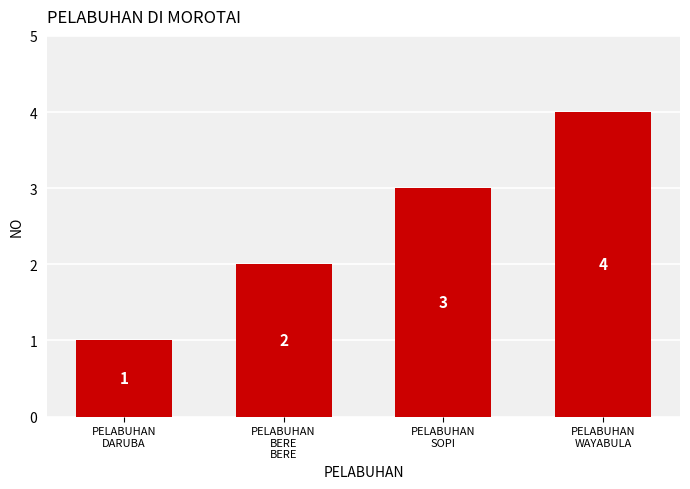

How many data points are less than 3?

2